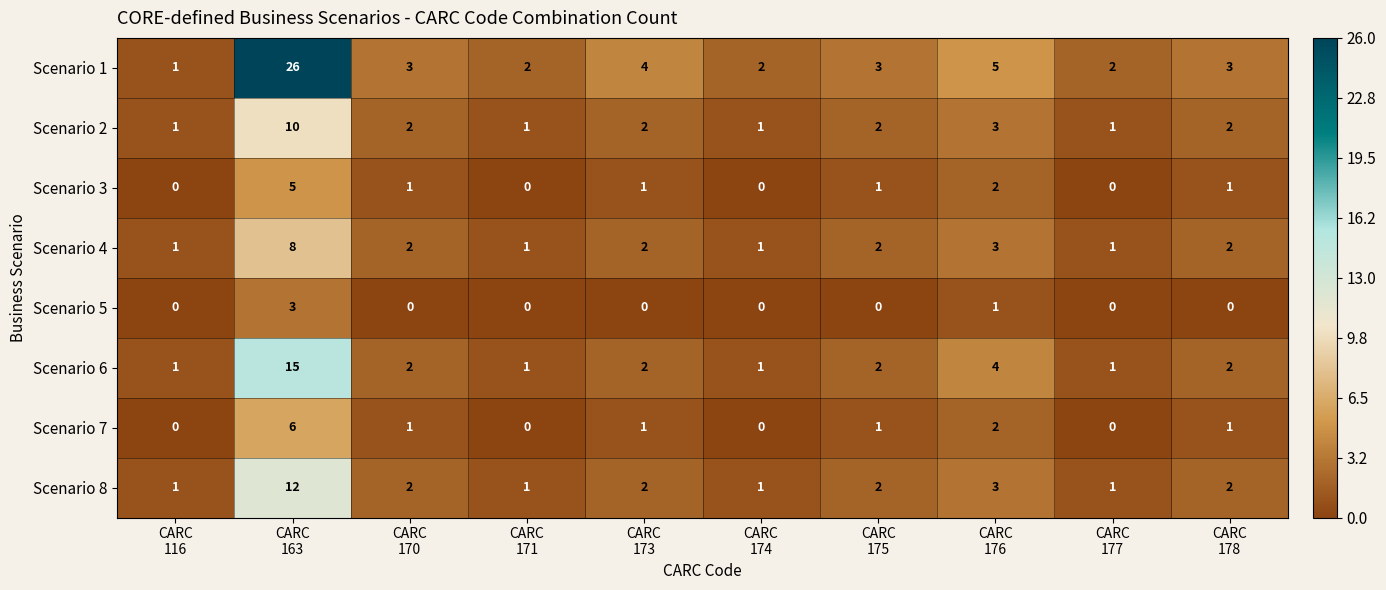

What is the highest value of the Scenario 7 series?

6